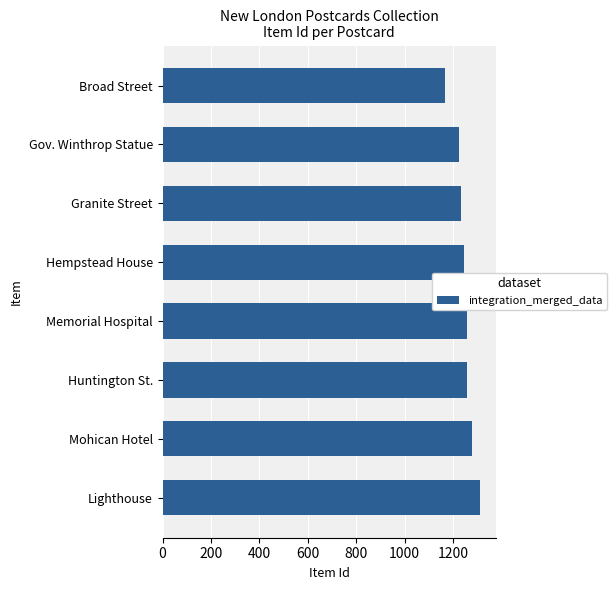

What is the value of the 2nd bar from the top?

1227